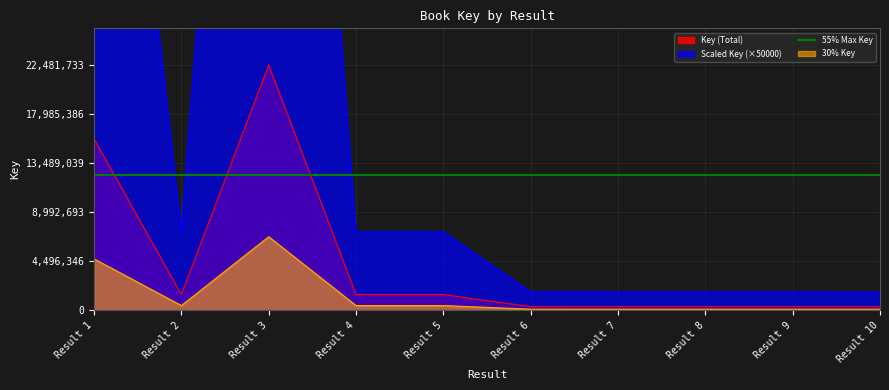

True or false: the data has more than 1 interior local peaks.

True